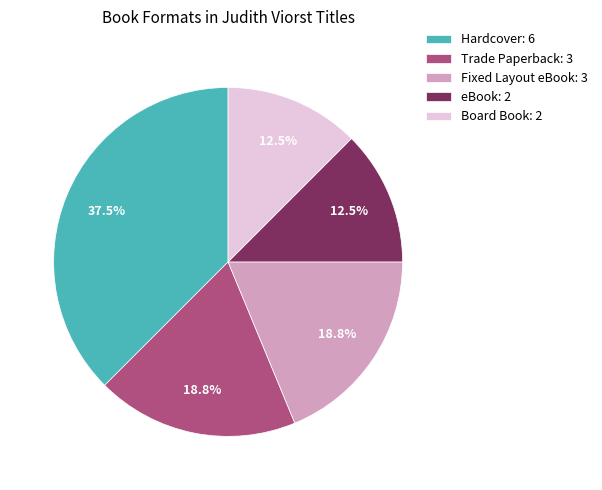

What portion of the pie excludes Hardcover: 6?

62.5%